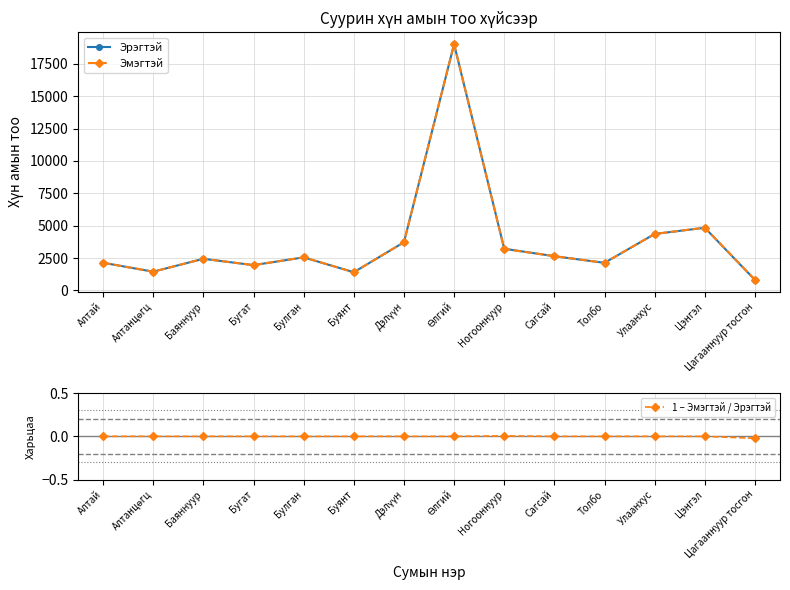

Is this an area chart (filled region under the line)?

No